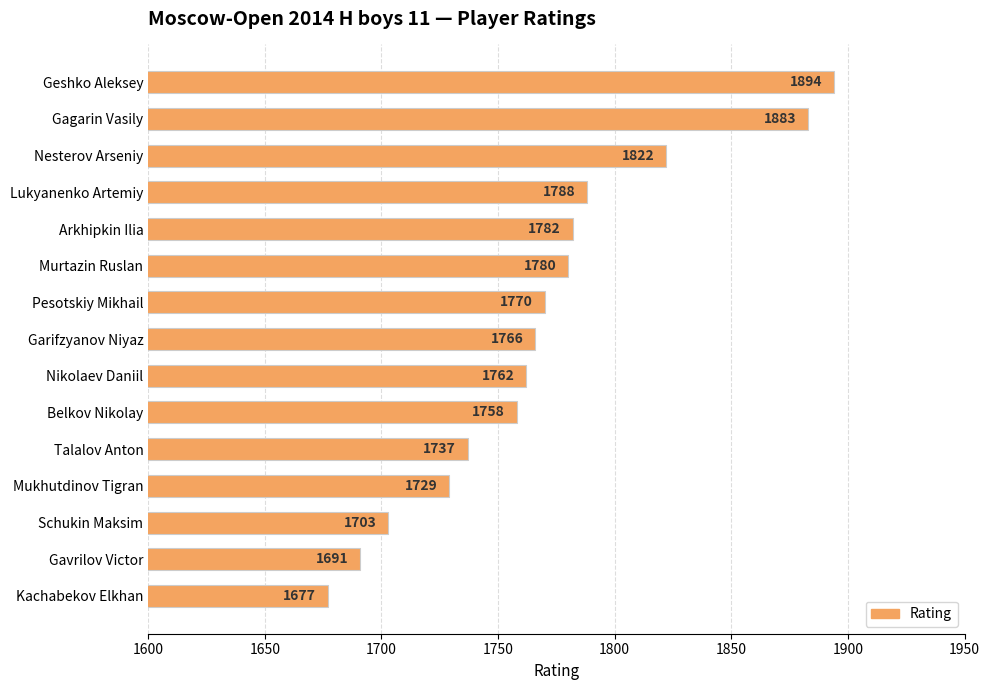

What is the maximum value shown in the chart?

1894